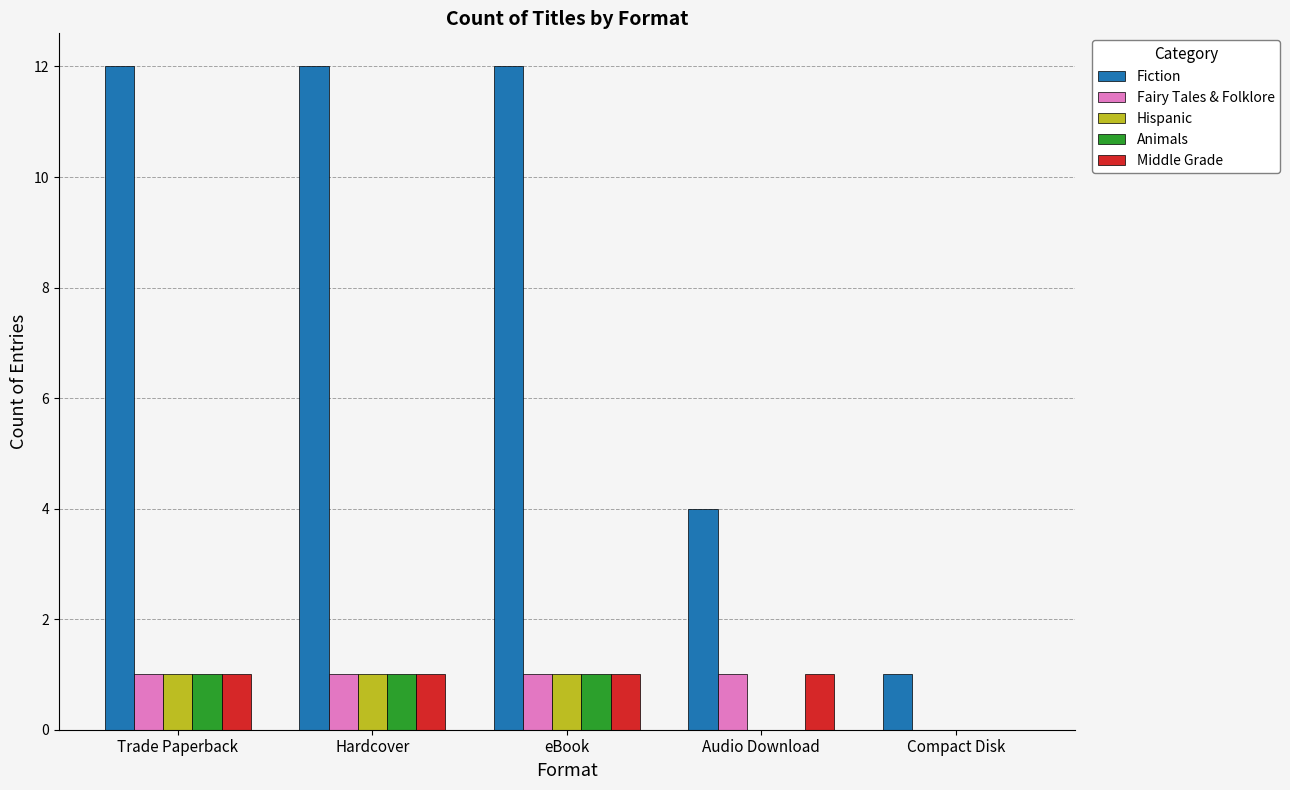

Between Trade Paperback and Compact Disk, which series saw the biggest shift?

Fiction